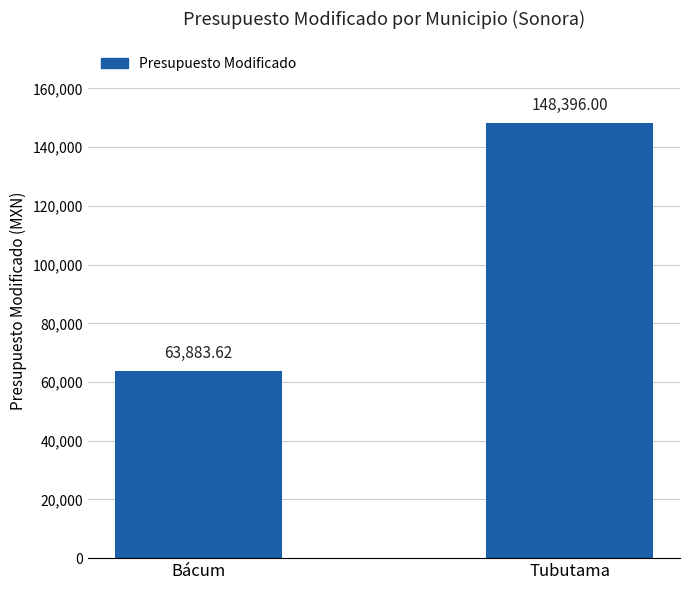

How many bars are there in total?

2